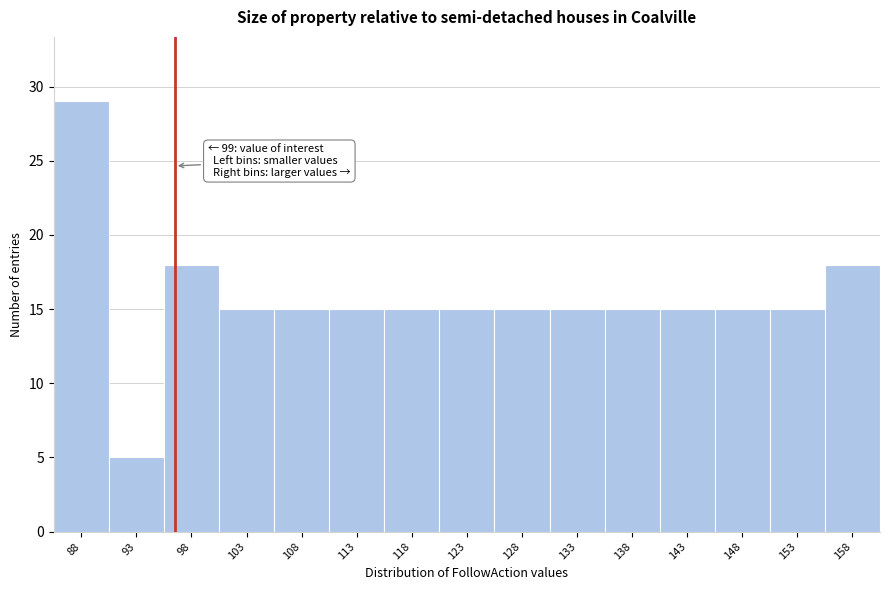

Reading right to left, what are all the values shown in this chart?

158=18	153=15	148=15	143=15	138=15	133=15	128=15	123=15	118=15	113=15	108=15	103=15	98=18	93=5	88=29